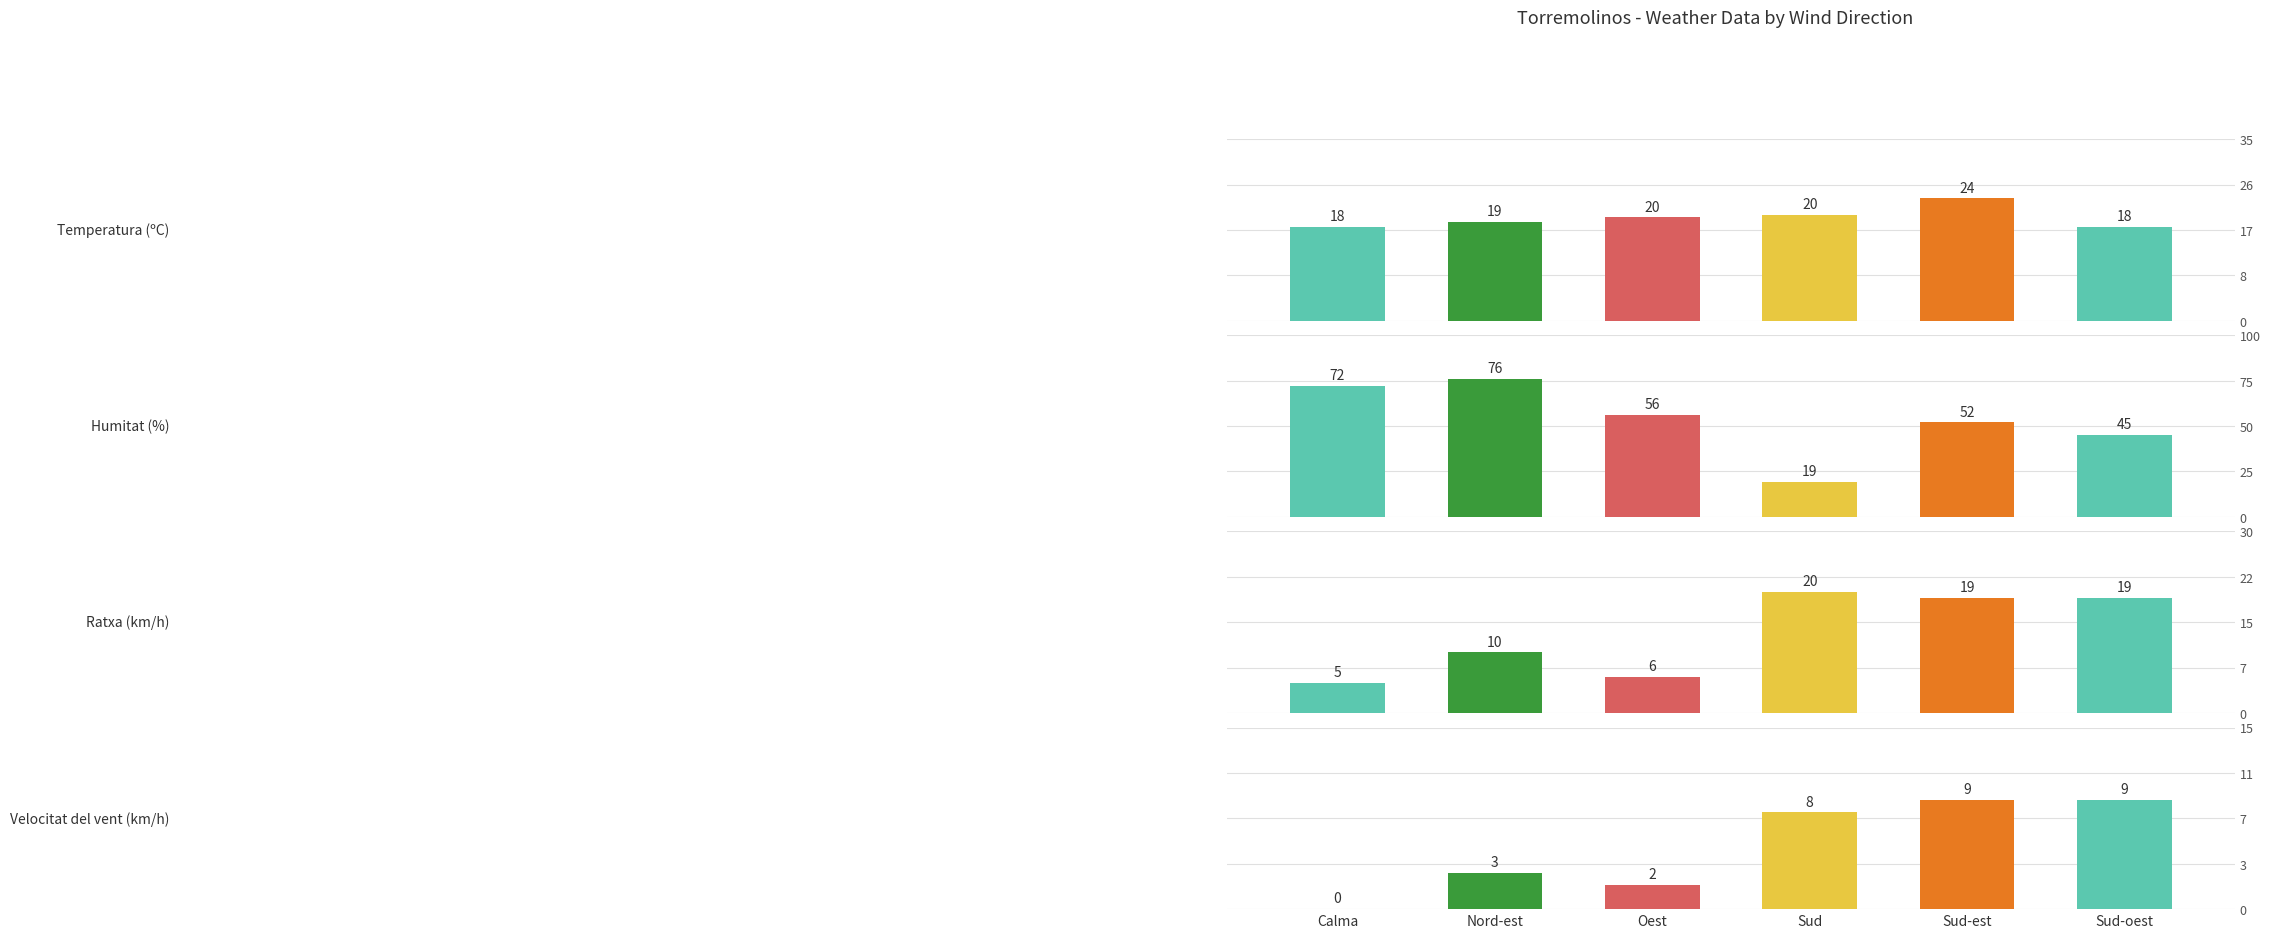

What is the spread (max minus min) of values at Nord-est?

73.0